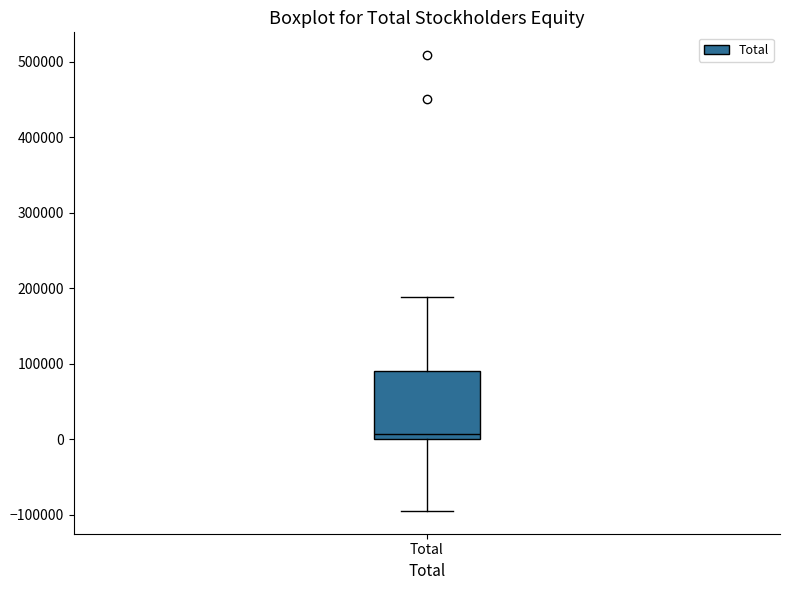

Transcribe this box plot: give where the median line is, the range the box spans, and where the two whiskers end, as read against the y-axis. The values are not printed on the chart, so give them approximately, as read against the axis.

median 10000, box 0 to 90000, whiskers -90000 to 190000